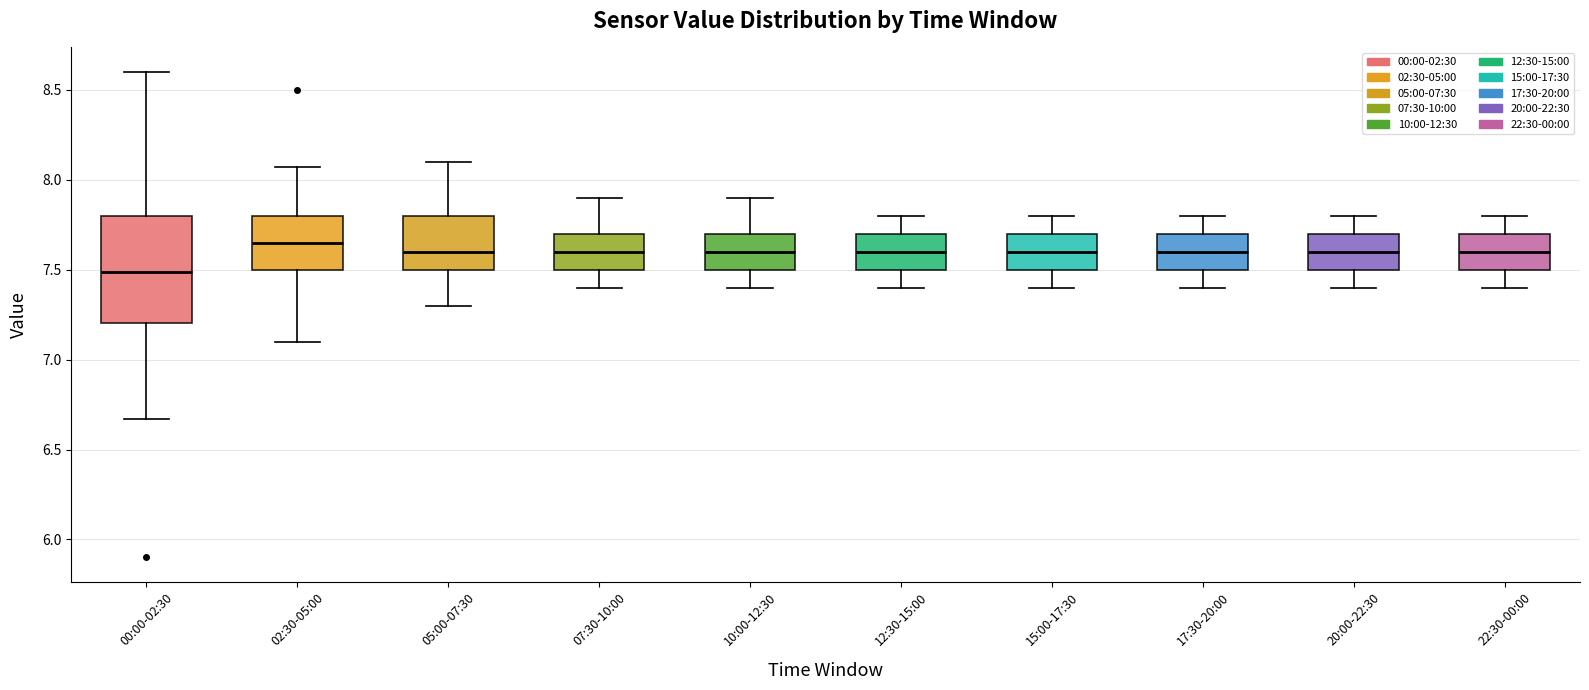

Which box is the tallest, from its lower edge to its upper edge?

00:00-02:30